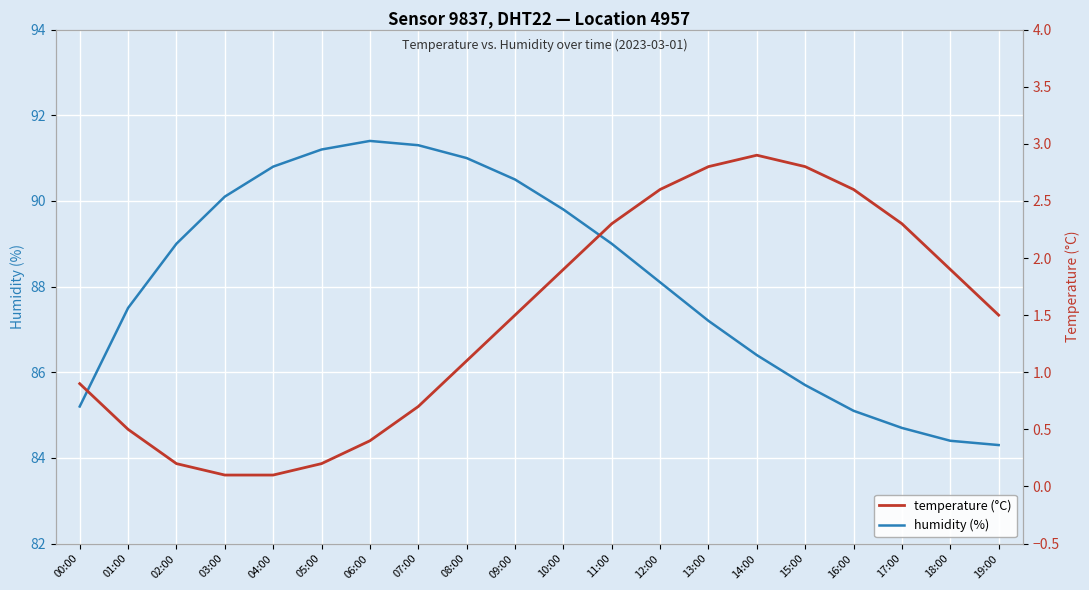

What is the sum of all humidity values?

1762.7